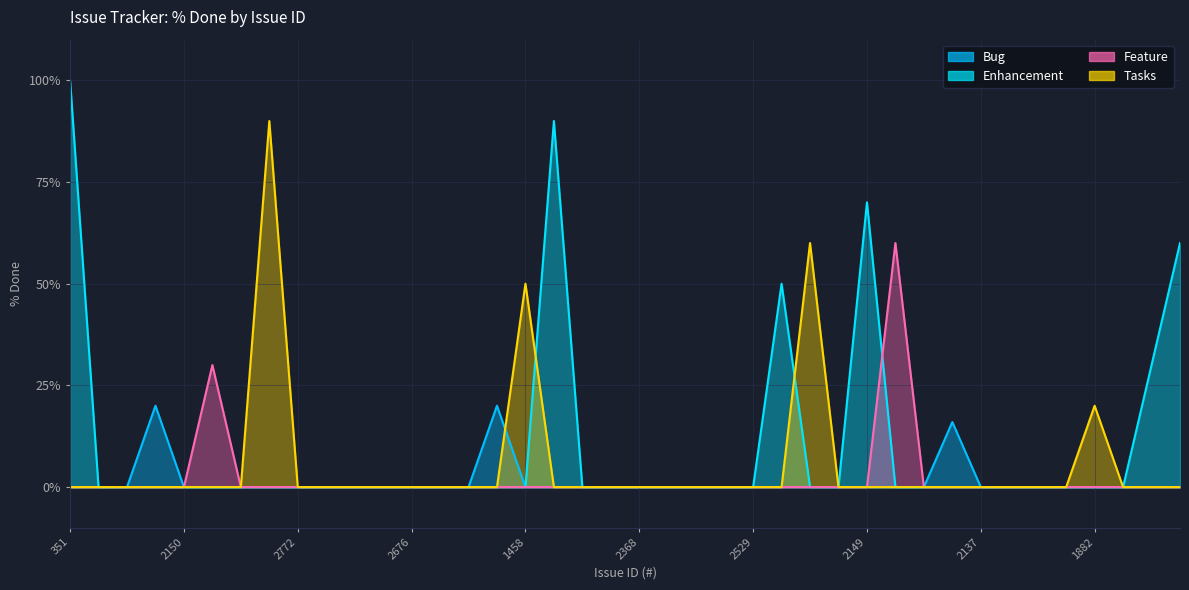

List the labels in order of value, largest first.

351, 2743, 2555, 2149, 2233, 1982, 1777, 1458, 2359, 1102, 1776, 344, 2558, 1882, 2139, 2563, 2111, 2150, 551, 2772, 2753, 2433, 2686, 2676, 2673, 2675, 2398, 2479, 2368, 2376, 2366, 2367, 2529, 2225, 2138, 2137, 1901, 2055, 1825, 1769